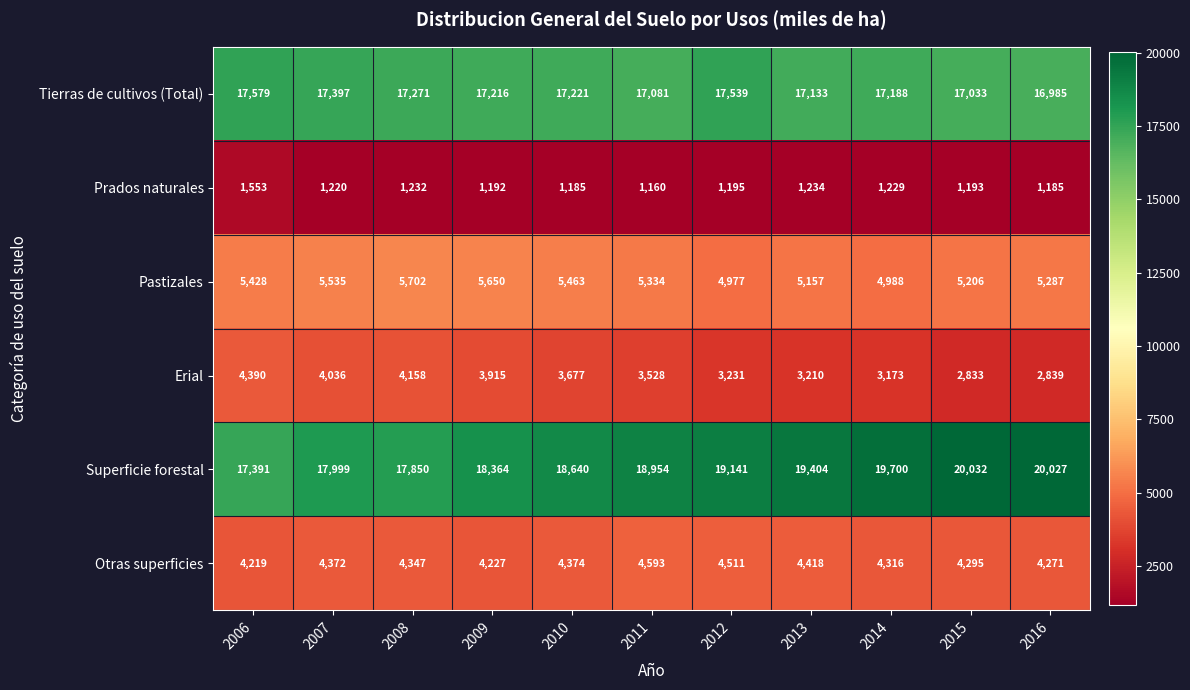

True or false: Prados naturales has a value of 1193 at 2015.

True